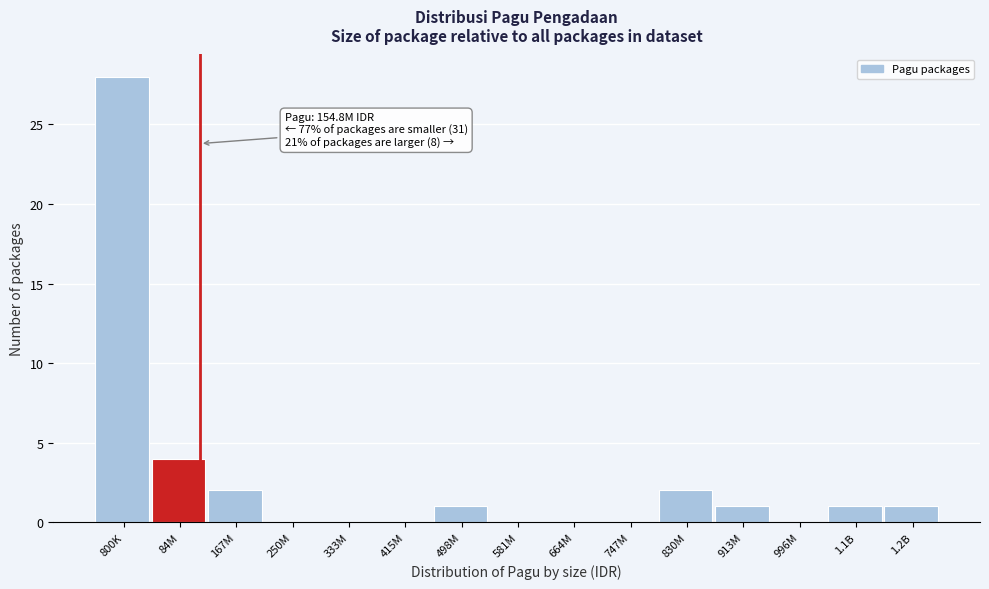

Reading left to right, extract all data points from this chart.

800K=28	84M=4	167M=2	250M=0	333M=0	415M=0	498M=1	581M=0	664M=0	747M=0	830M=2	913M=1	996M=0	1.1B=1	1.2B=1